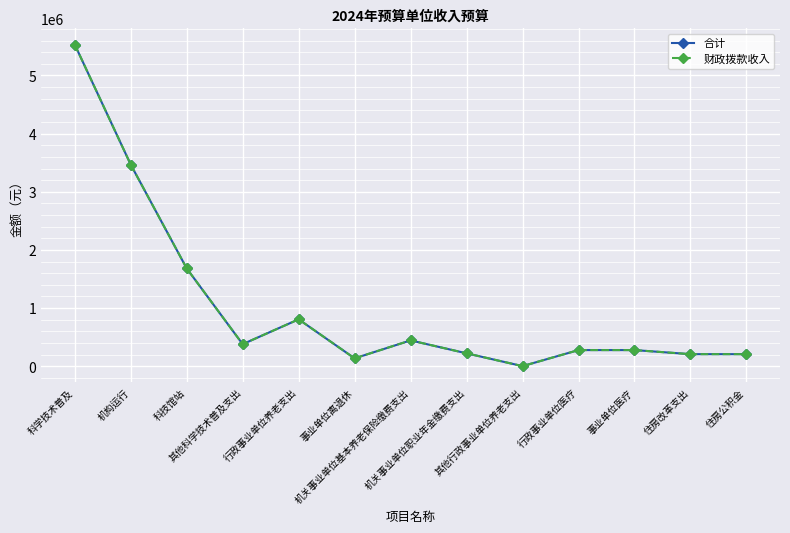

What is the average value of the 合计 series?

1049954